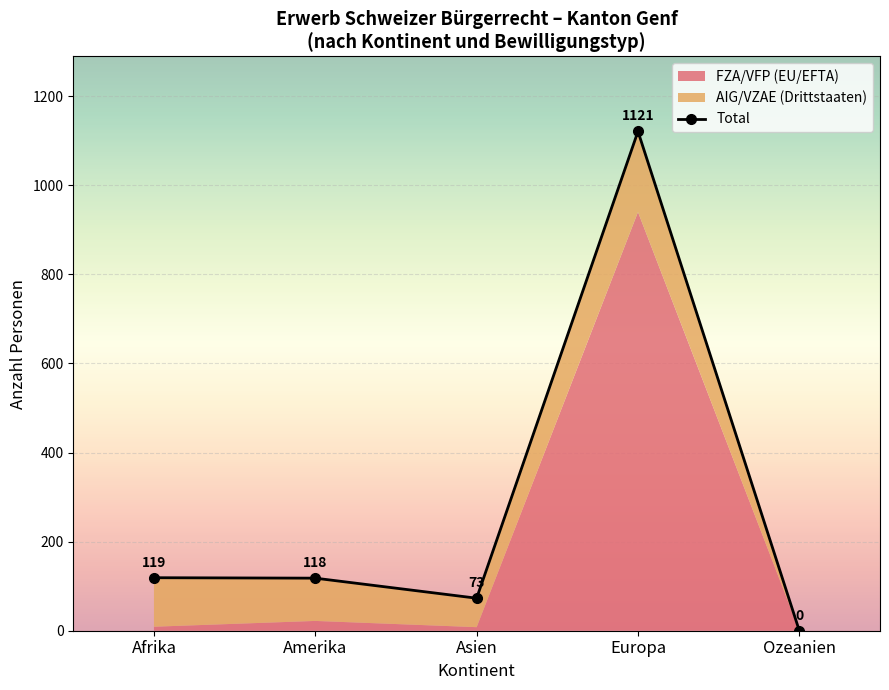

Rank the categories by value from lowest to highest.

Ozeanien, Asien, Amerika, Afrika, Europa